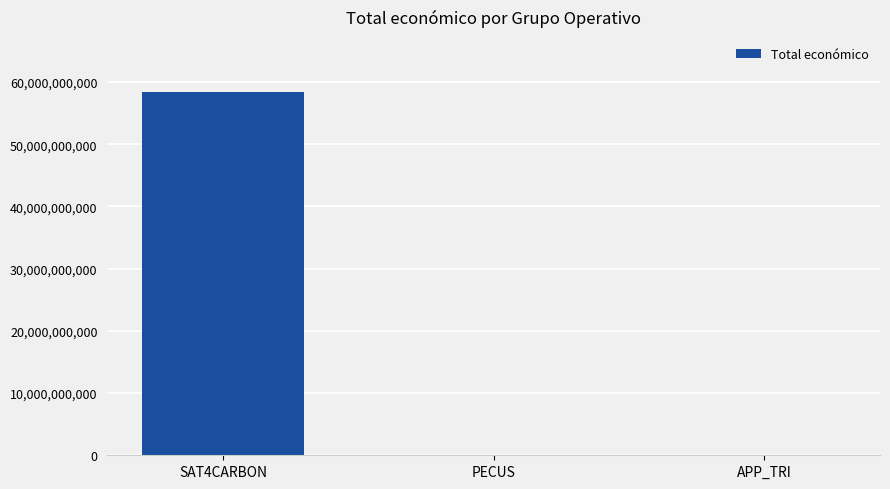

The value at PECUS is 599898. True or false?

True